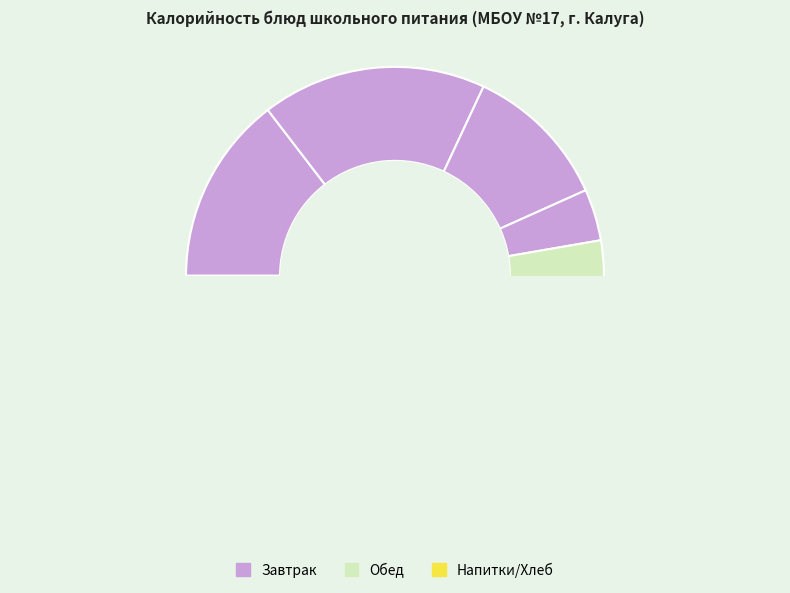

Is there a majority slice in this chart?

No